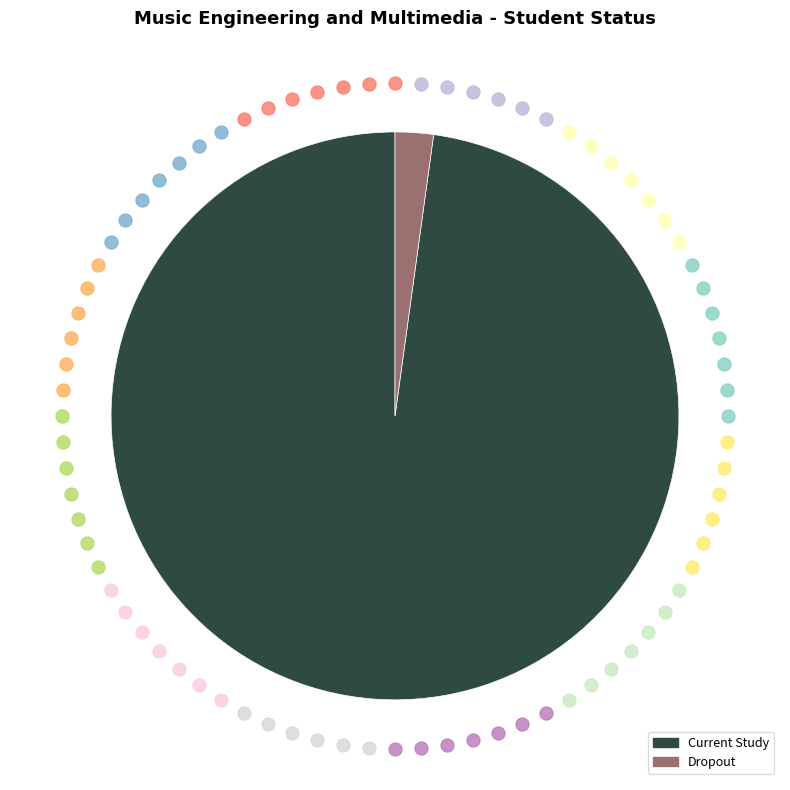

Which slice is the smallest?

Dropout